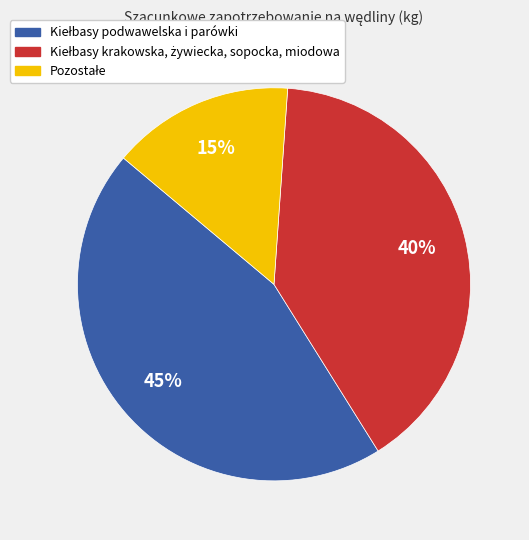

Is there any slice that represents more than half of the pie?

No